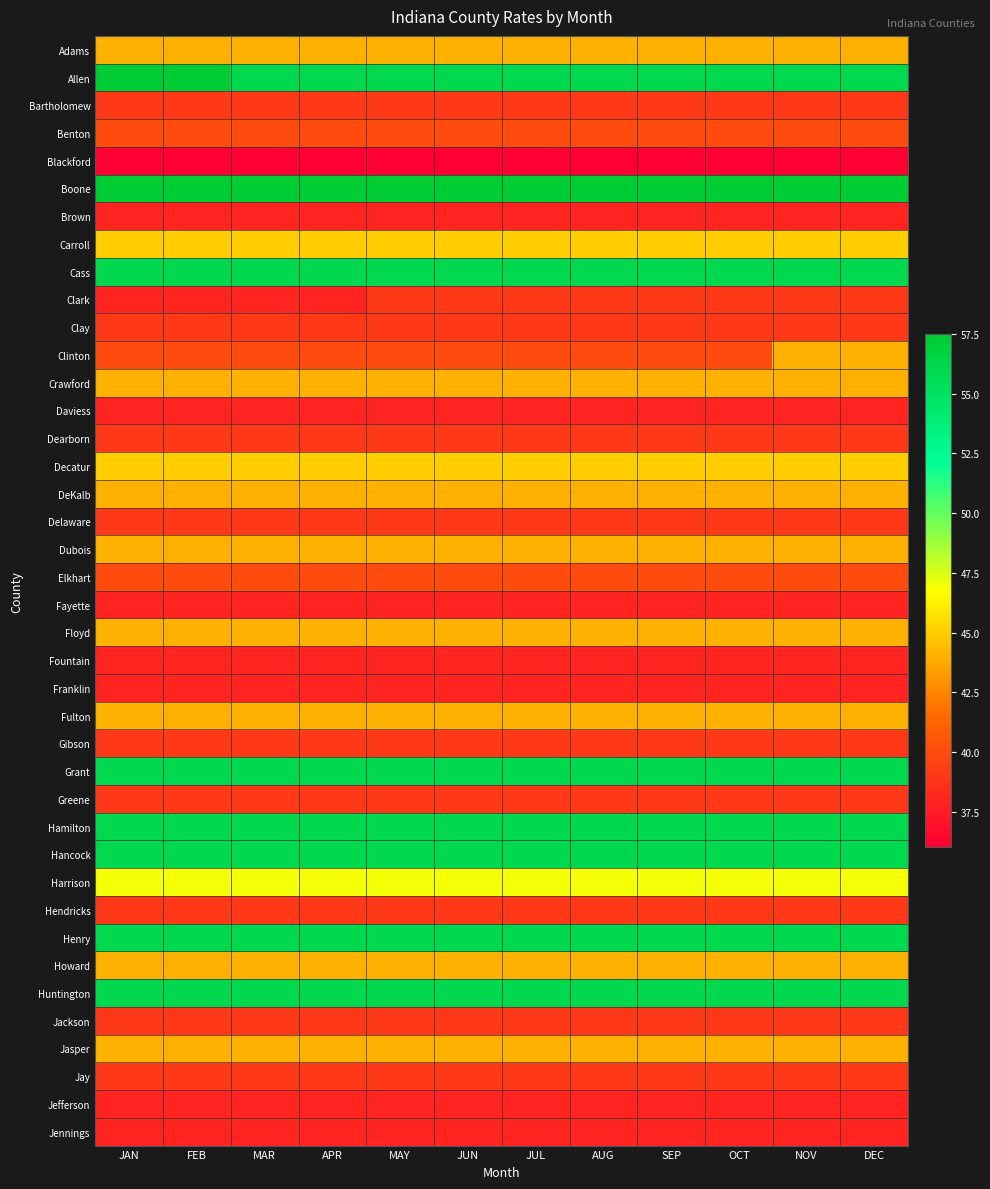

Which category has the highest value across all series?

JAN